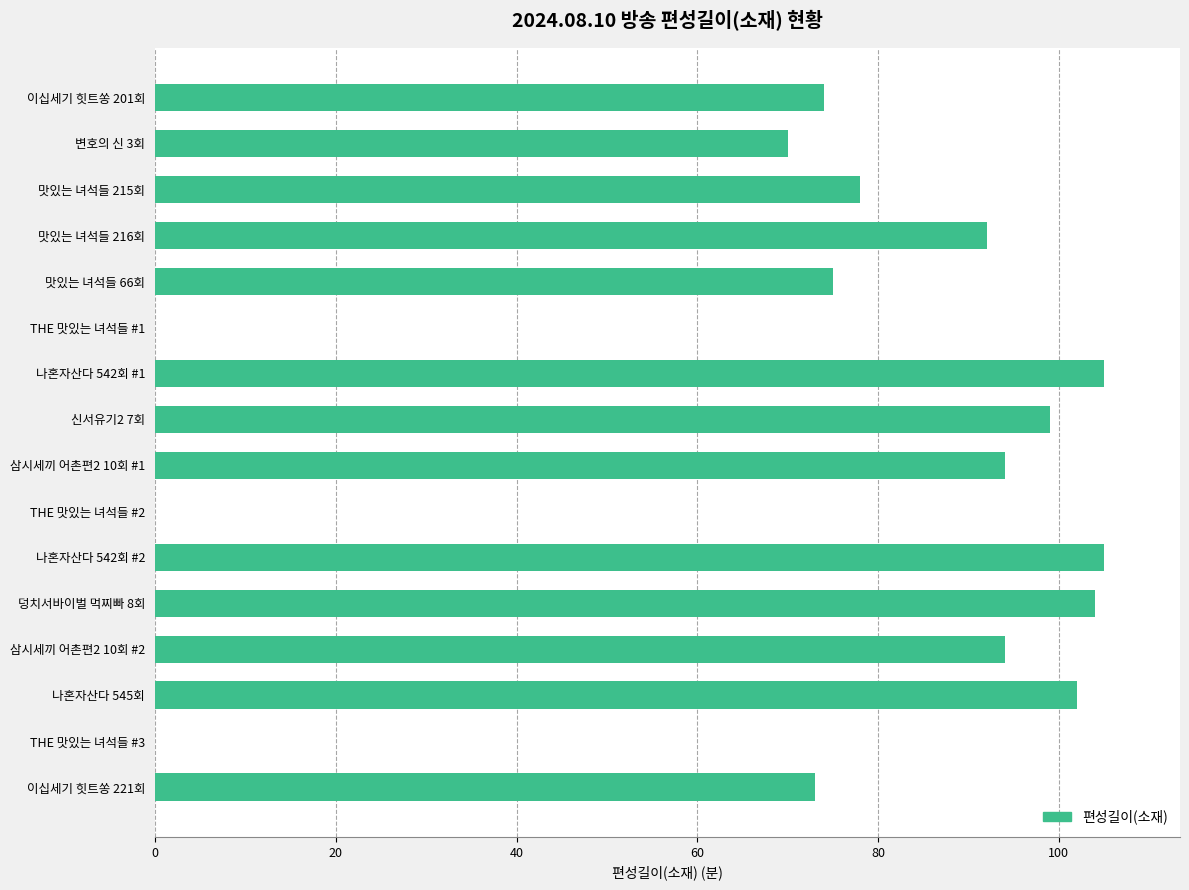

Between 변호의 신 3회 and 나혼자산다 542회 #2, which is larger?

나혼자산다 542회 #2